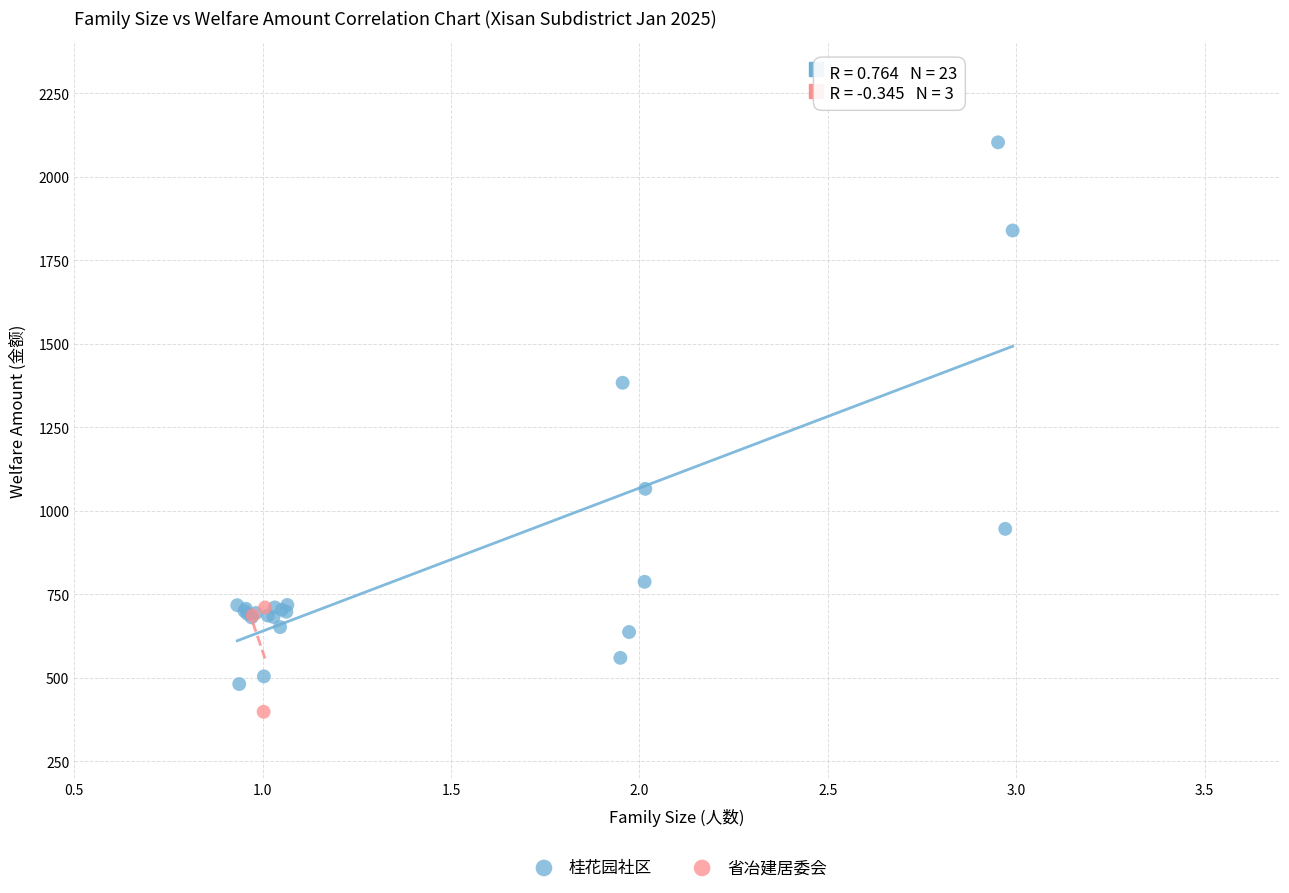

Which series has the widest spread of Y values?

桂花园社区